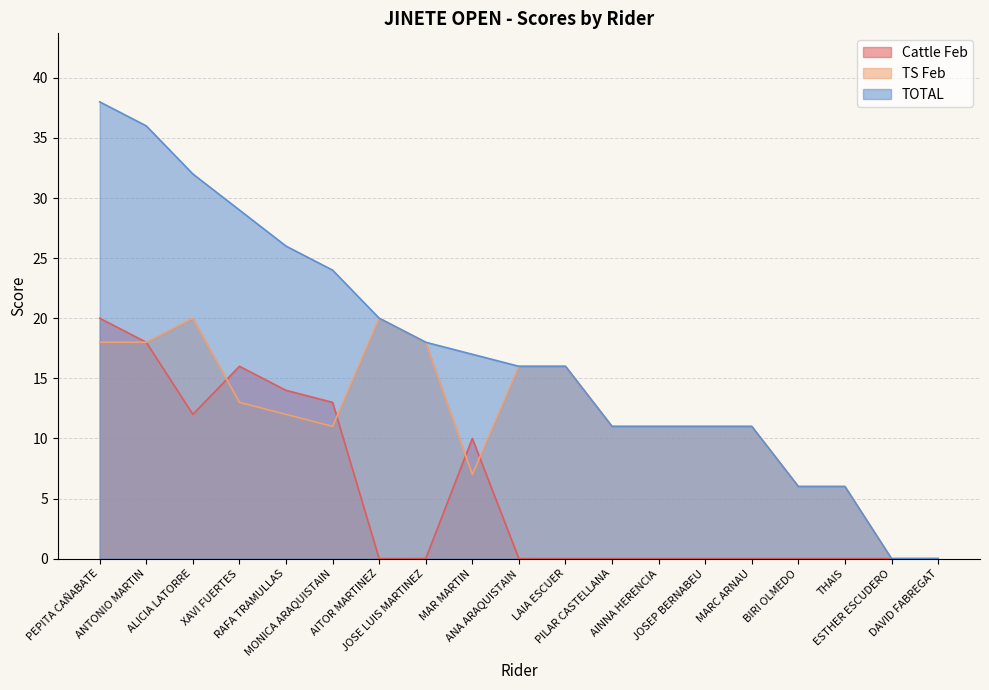

True or false: TS Feb and TOTAL intersect in this chart.

False